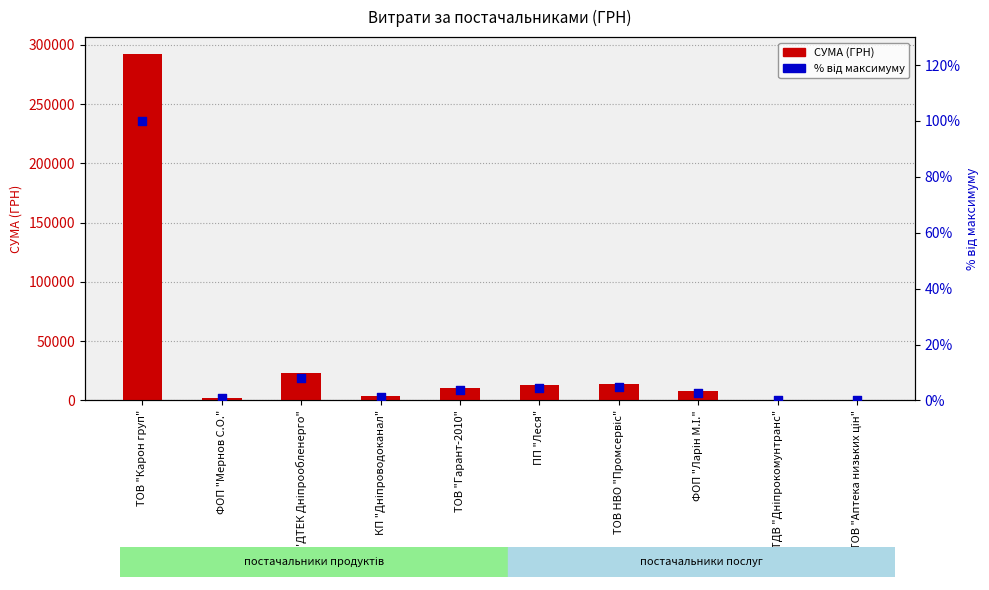

At how many categories does at least one series exceed 14894?

2